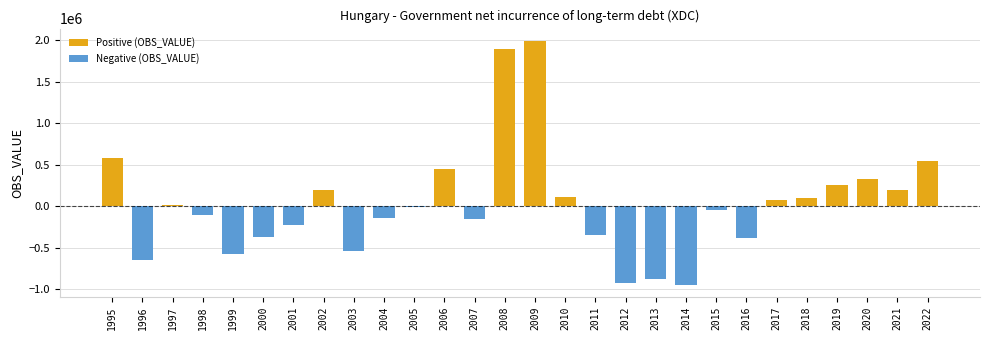

What is the spread (max minus min) of values at 2007?

148392